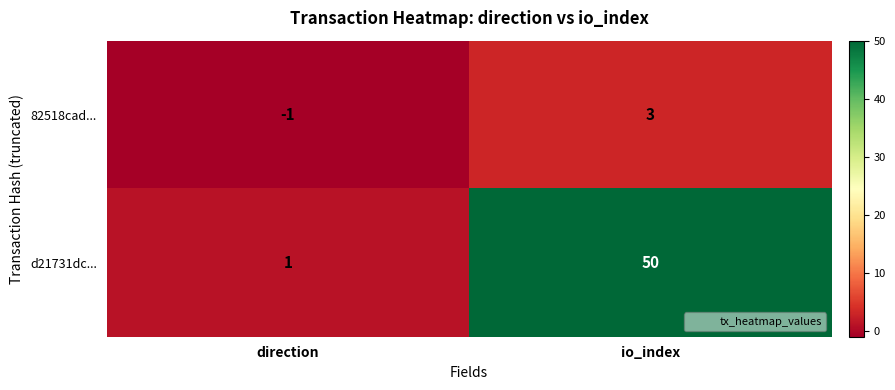

List the series in order of their peak value, lowest first.

82518cad..., d21731dc...